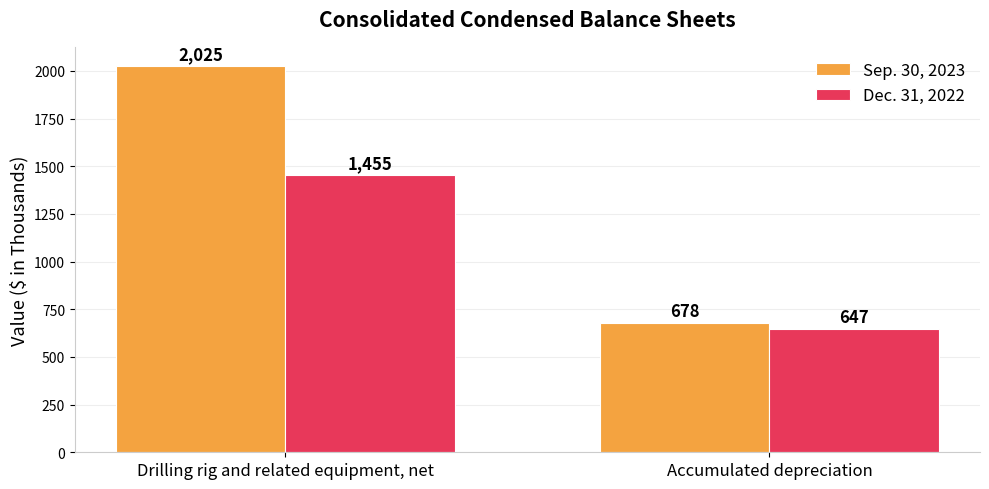

Which category has the highest value in the Dec. 31, 2022 series?

Drilling rig and related equipment, net